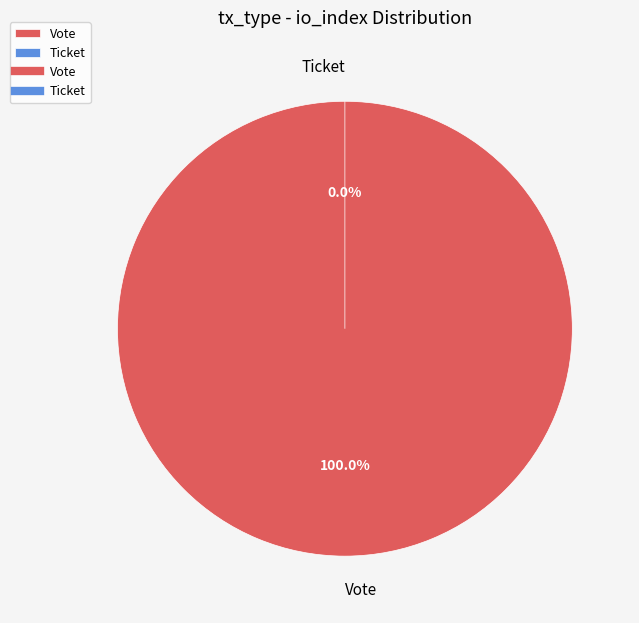

To the nearest percent, what is the difference between the Vote and Ticket slice percentages?

100%